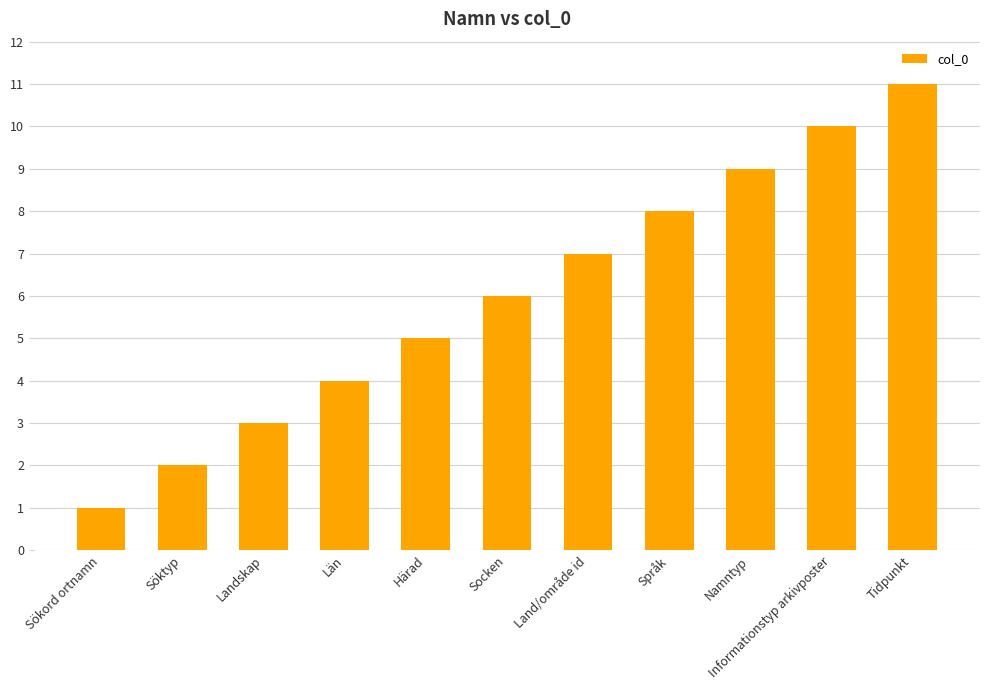

What is the sum of all values?

66